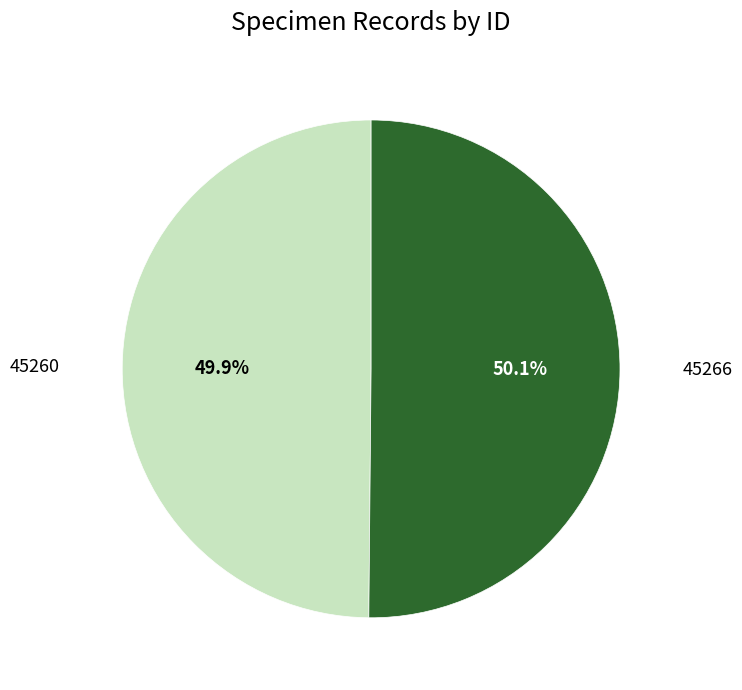

Count the number of slices in the pie.

2